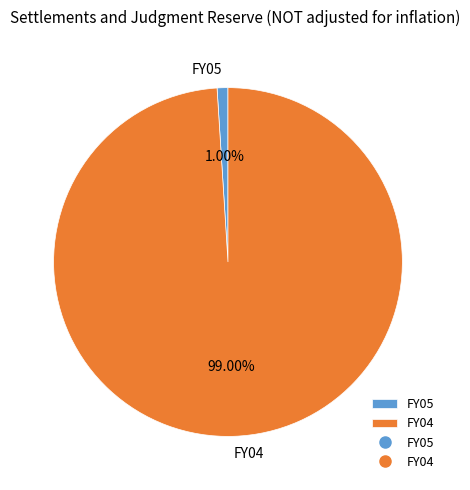

Which has a higher value, FY04 or FY05?

FY04